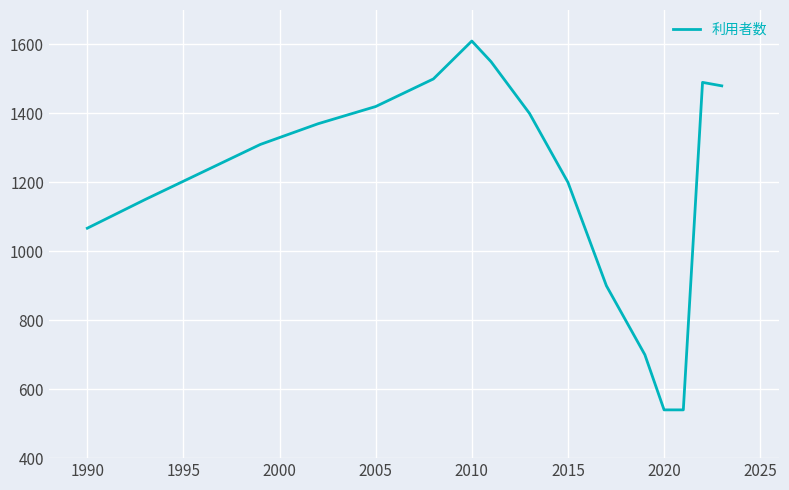

Reading left to right, transcribe all the data shown in this chart.

1067	1150	1230	1310	1370	1420	1500	1610	1550	1400	1200	900	700	540	540	1490	1480